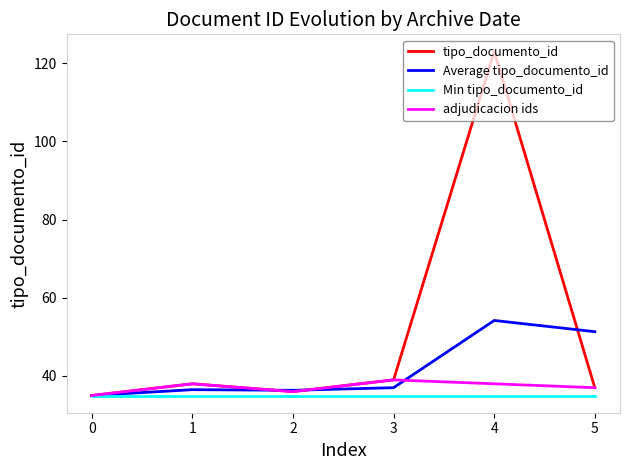

True or false: Min tipo_documento_id has a value of 51.9 at 0.

False